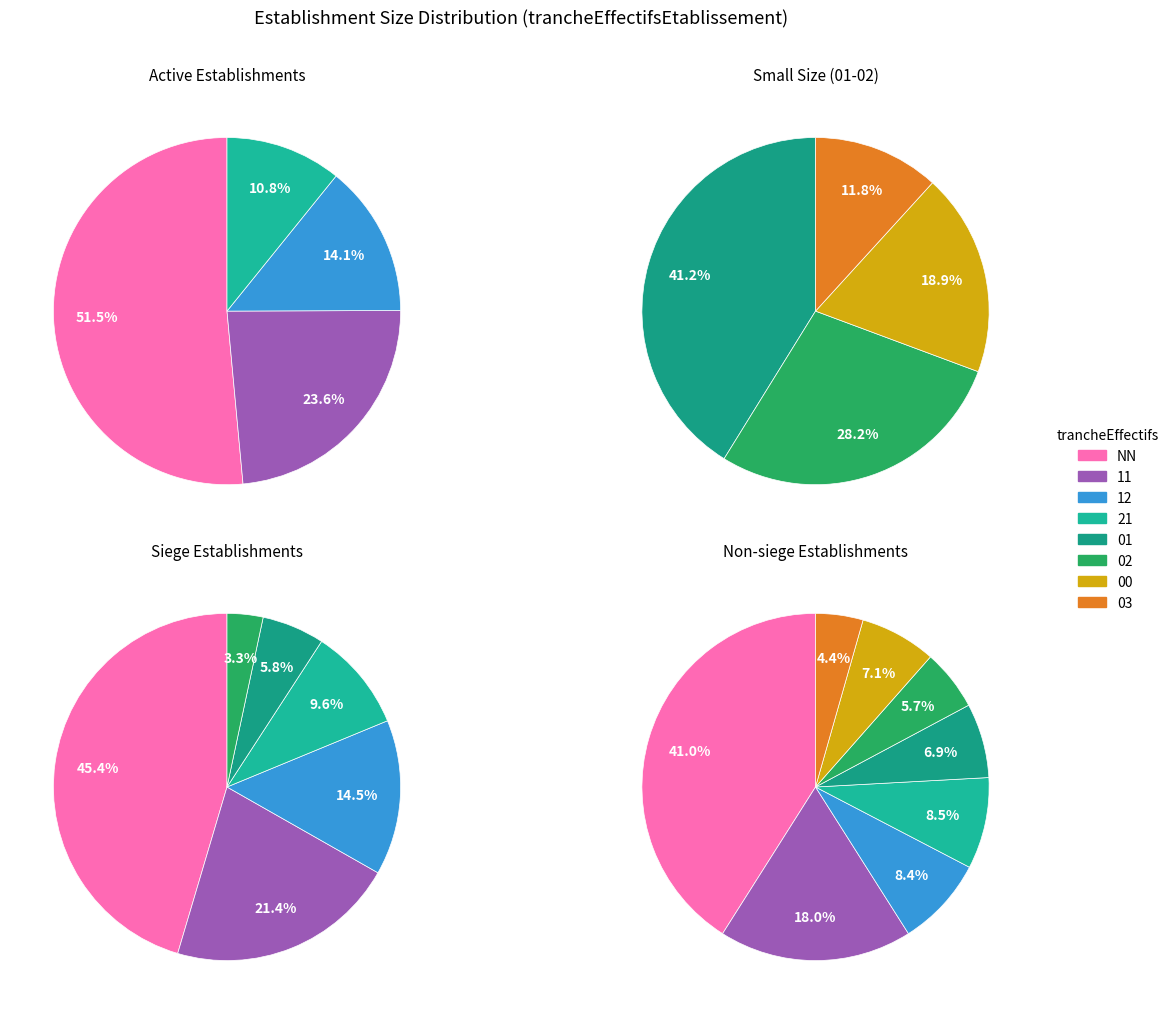

Does any single category account for the majority?

No